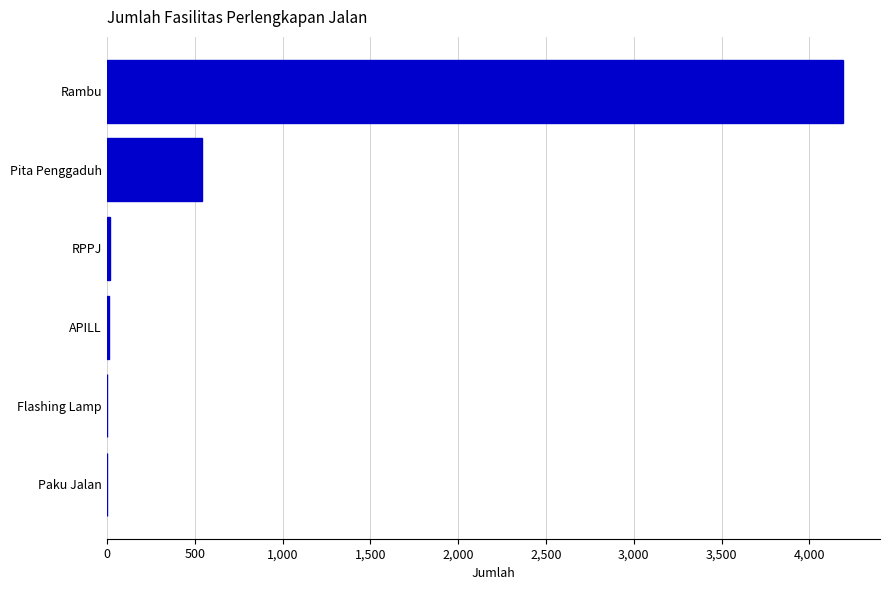

Which has a higher value, Rambu or RPPJ?

Rambu